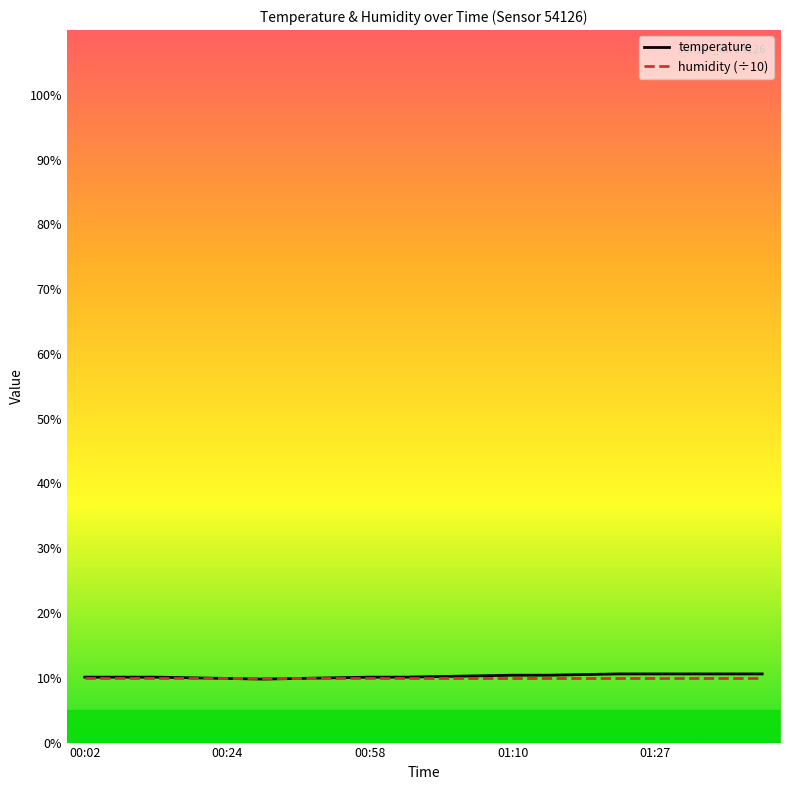

What is the smallest value displayed?

9.8